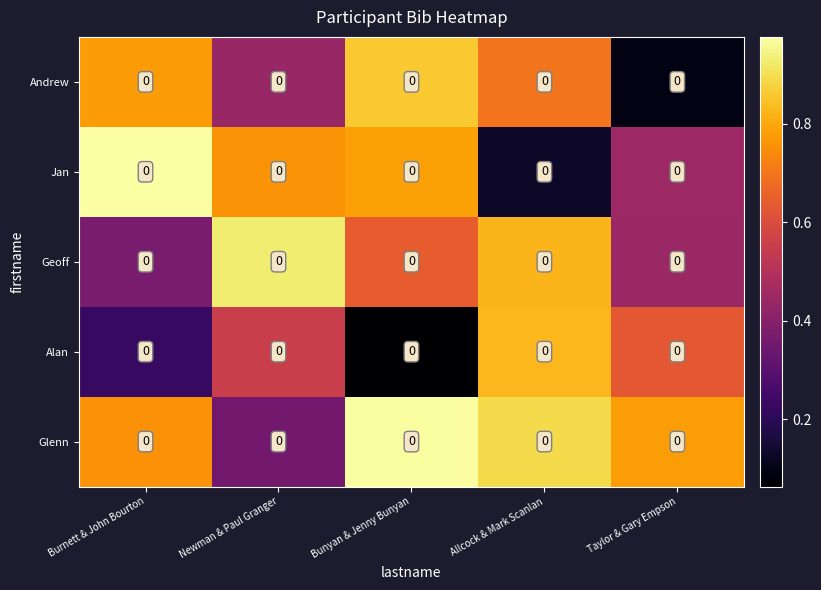

What is the difference between the Andrew values at Newman & Paul Granger and Bunyan & Jenny Bunyan?

0.4